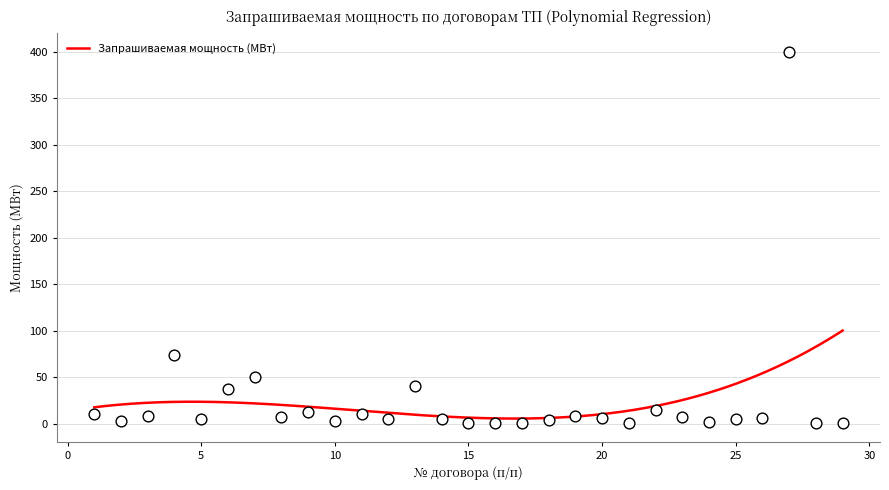

Between 14 and 6, which is larger?

6